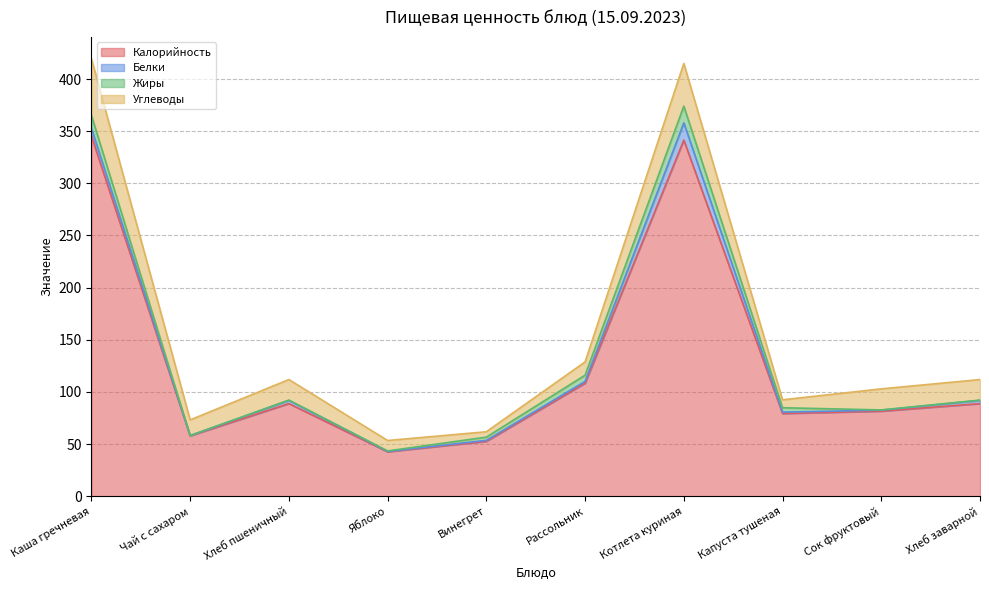

True or false: Калорийность and Жиры intersect in this chart.

False